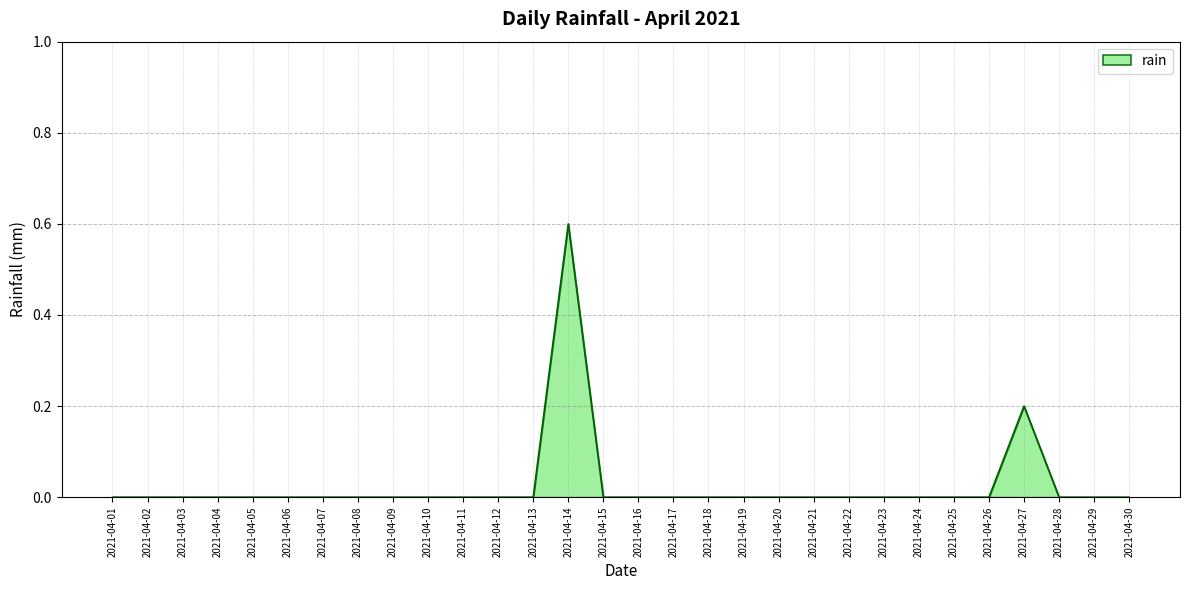

What is the maximum value shown in the chart?

0.6